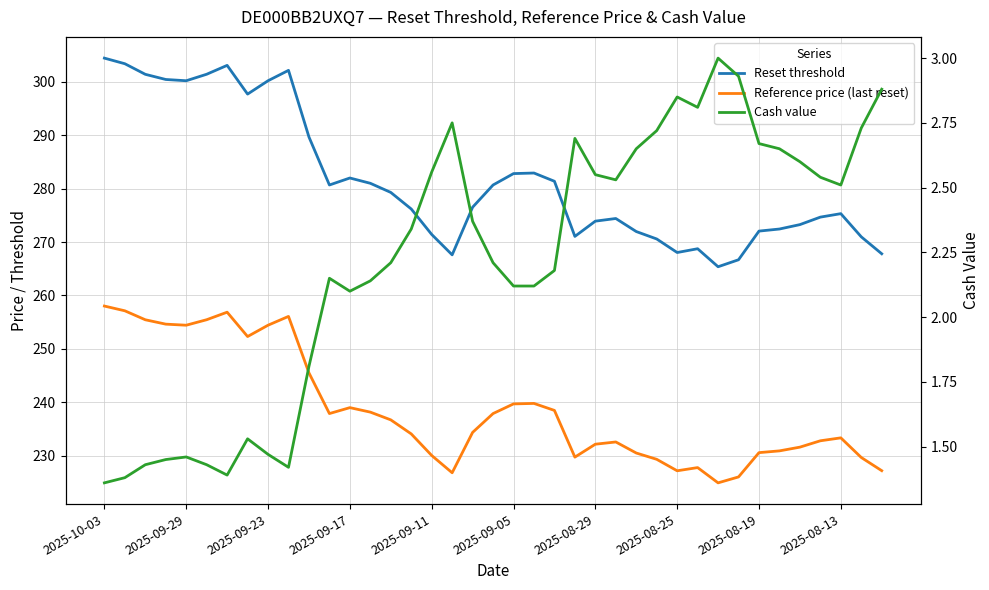

True or false: Reference price (last reset) and Reset threshold intersect in this chart.

False